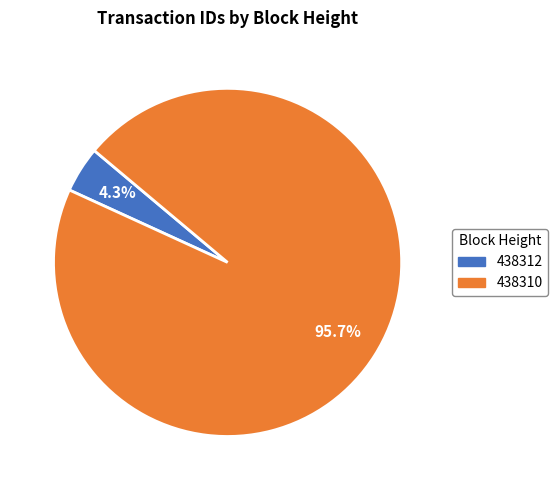

To the nearest percent, what portion does 438310 represent?

96%